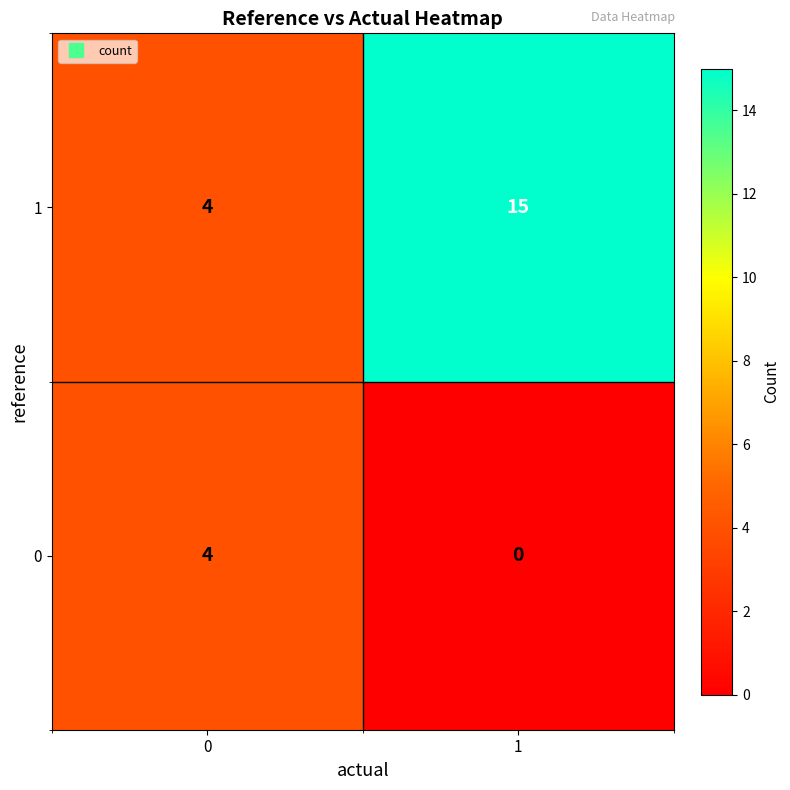

What is the difference between the highest and lowest values at 1?

15